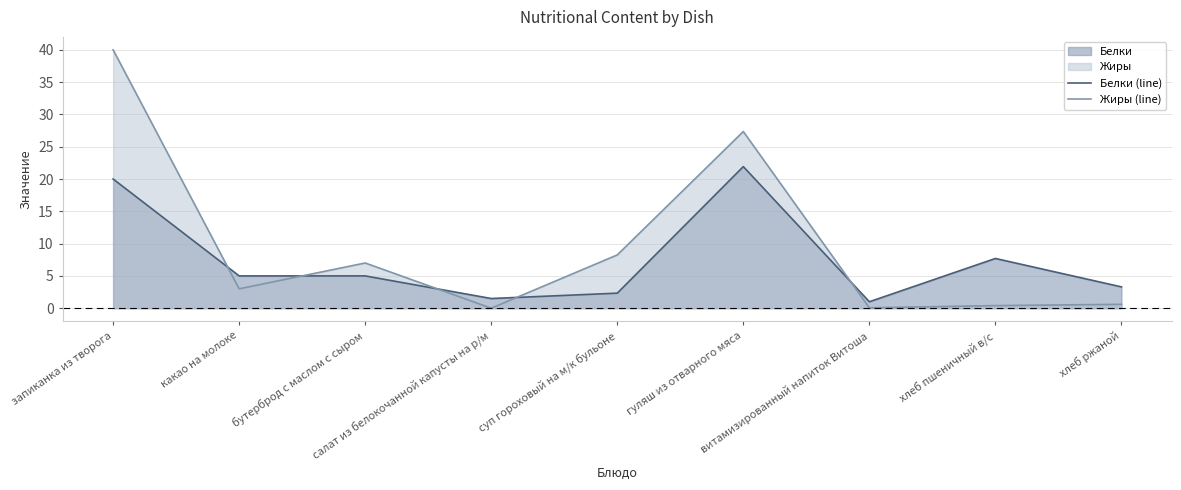

Reading left to right, extract all data points from this chart.

Белки (line): 20.0	5.0	5.0	1.5	2.3	21.9	1.0	7.7	3.3
Жиры (line): 40.0	3.0	7.0	0.0	8.2	27.4	0.1	0.4	0.6